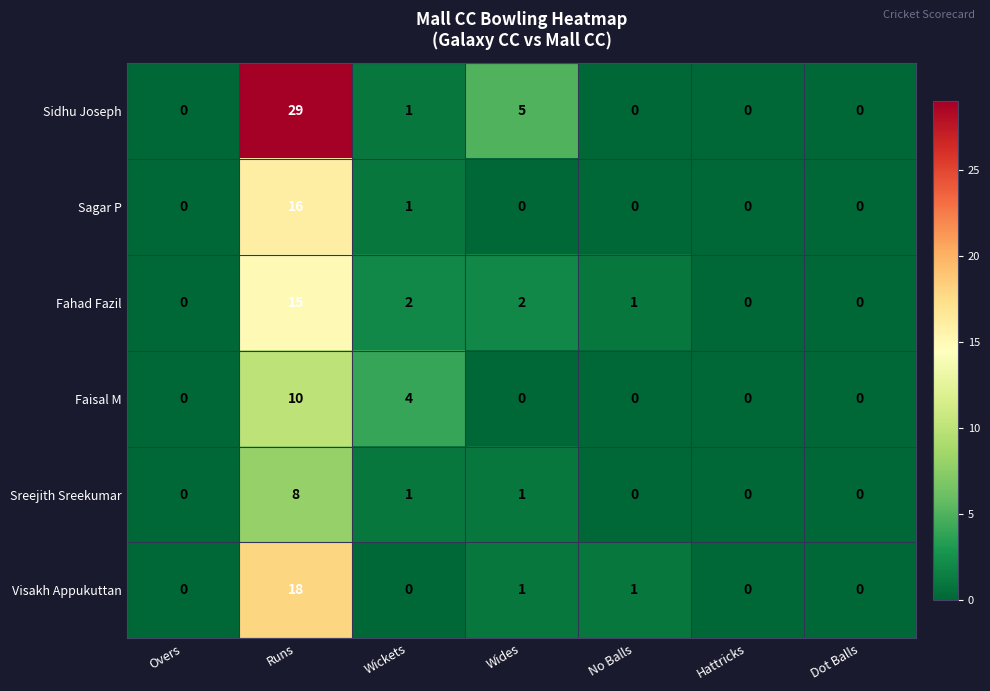

What is the sum of all Visakh Appukuttan values?

20